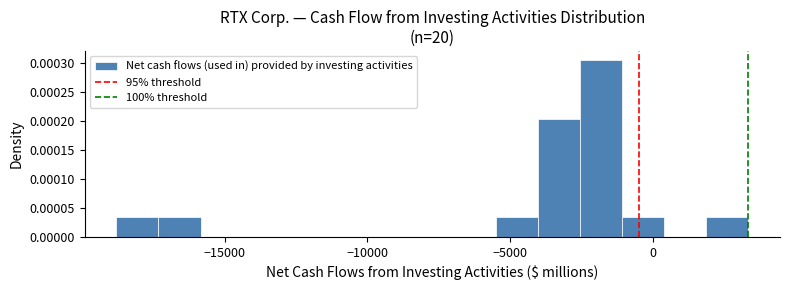

Read against the x-axis, roughly where is the centre of the tallest bar?

-2000